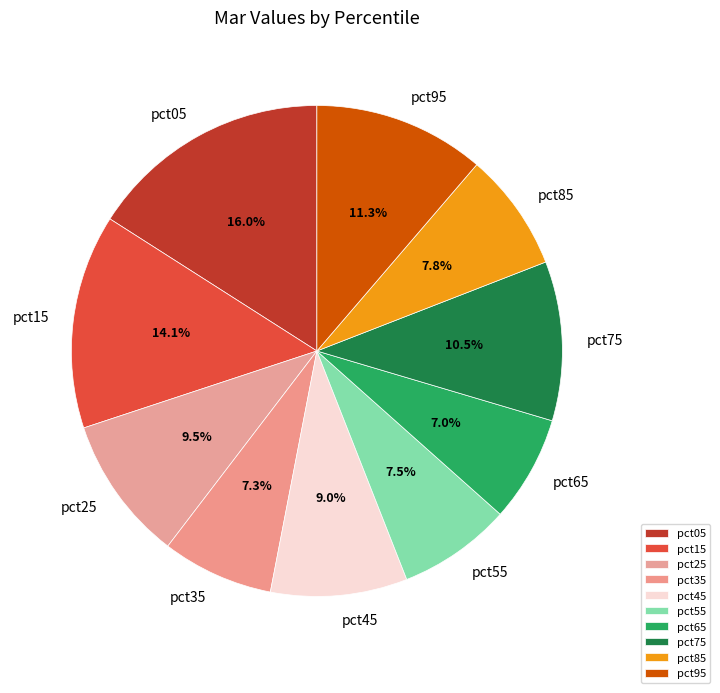

Does pct45 account for over 50% of the chart?

No